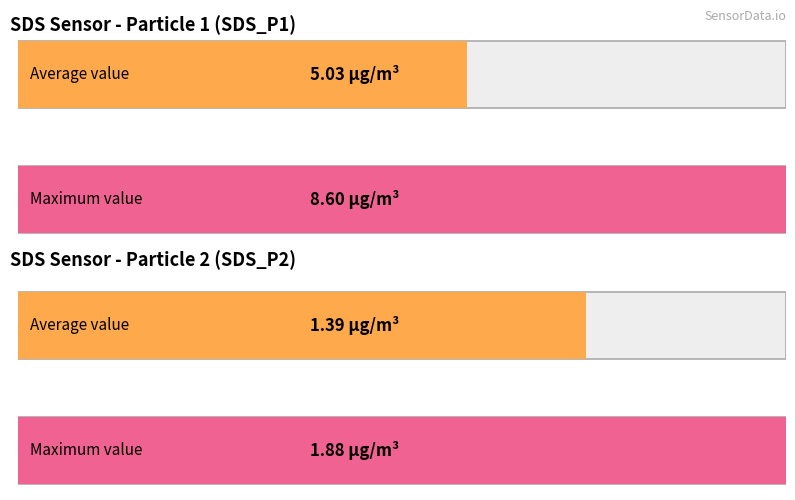

What is the spread (max minus min) of values at 00:02?

6.7